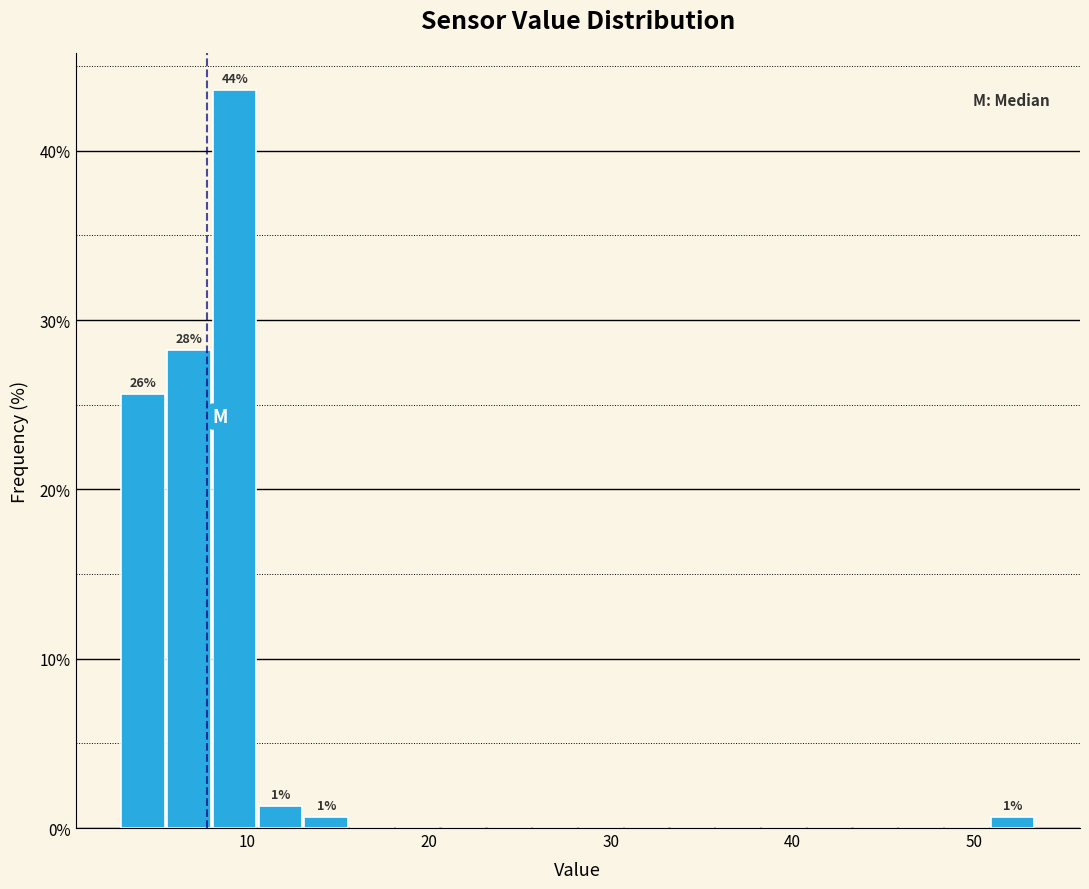

Read against the x-axis, roughly where is the centre of the tallest bar?

9